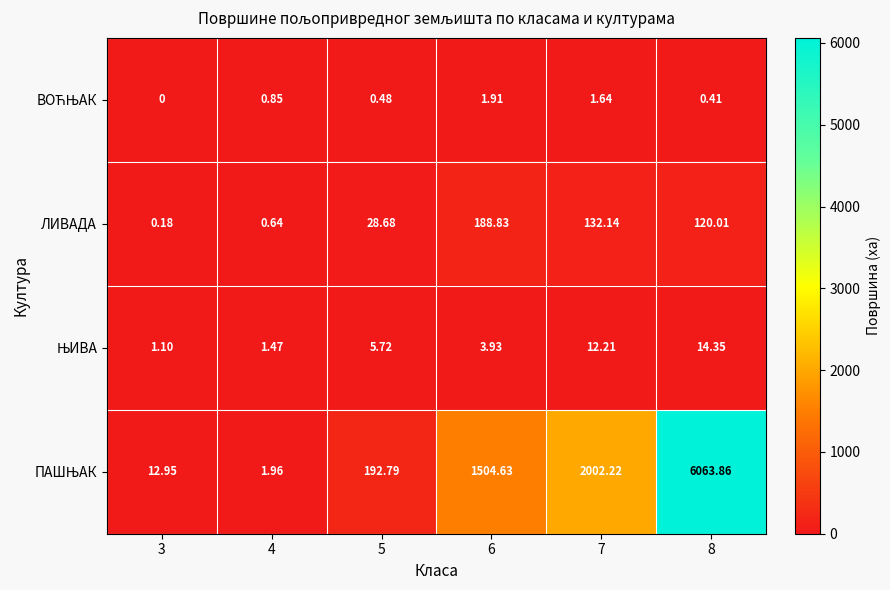

Which series has the widest spread of values?

ПАШЊАК